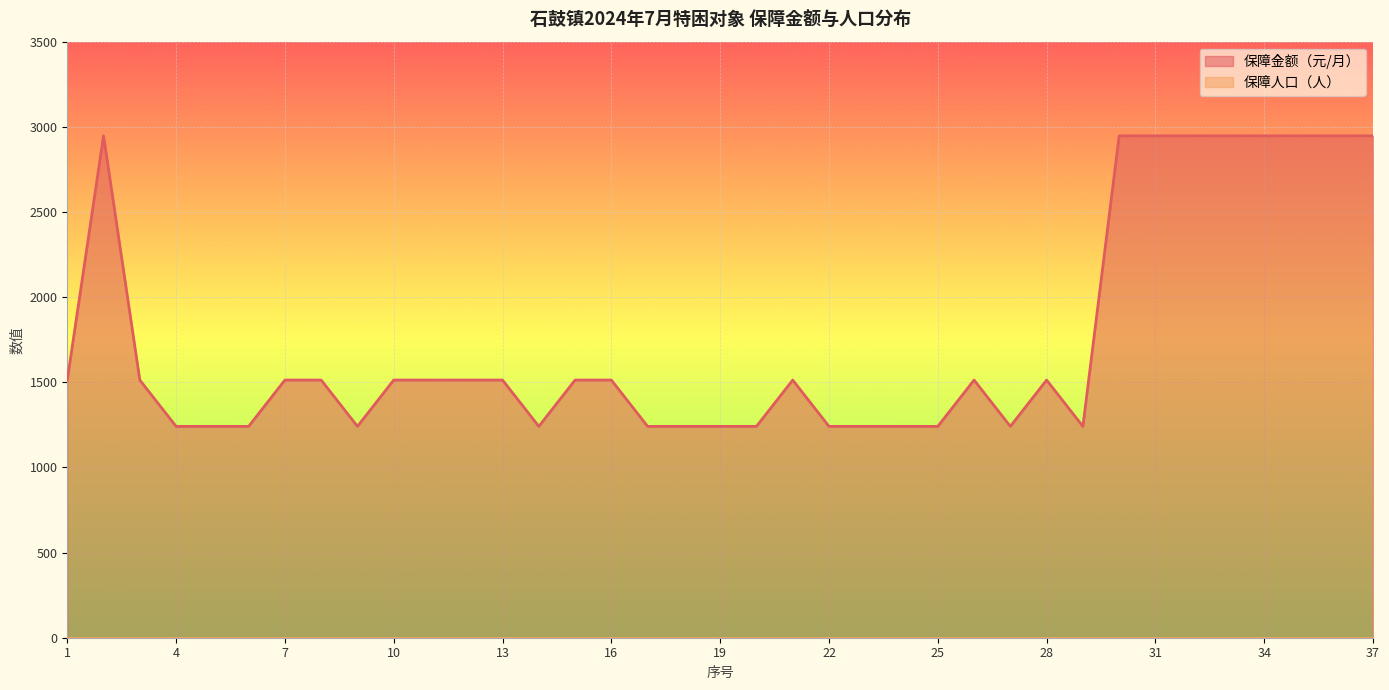

Between 2 and 5, which is larger?

2